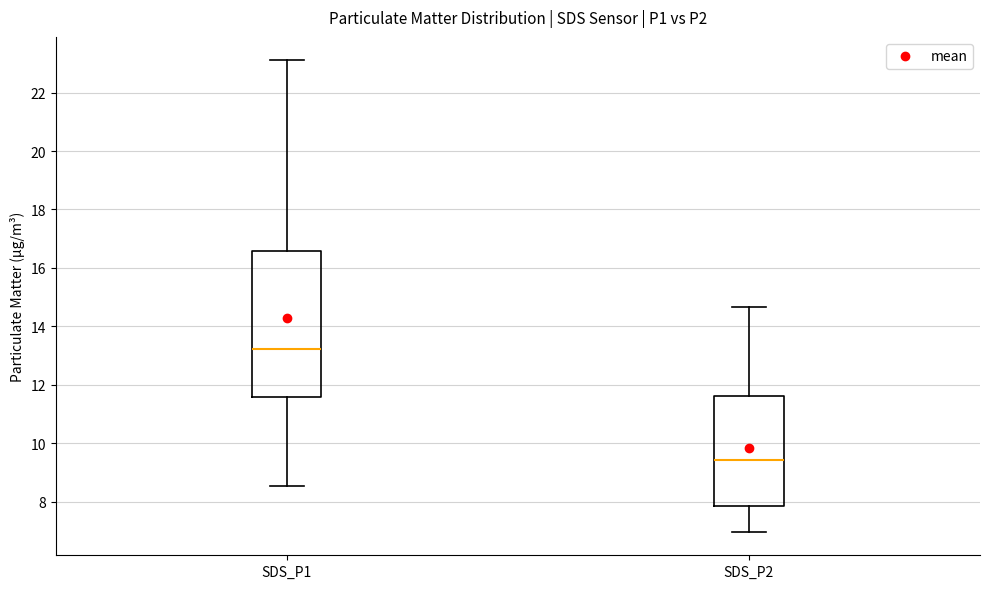

Which box is the tallest, from its lower edge to its upper edge?

SDS_P1